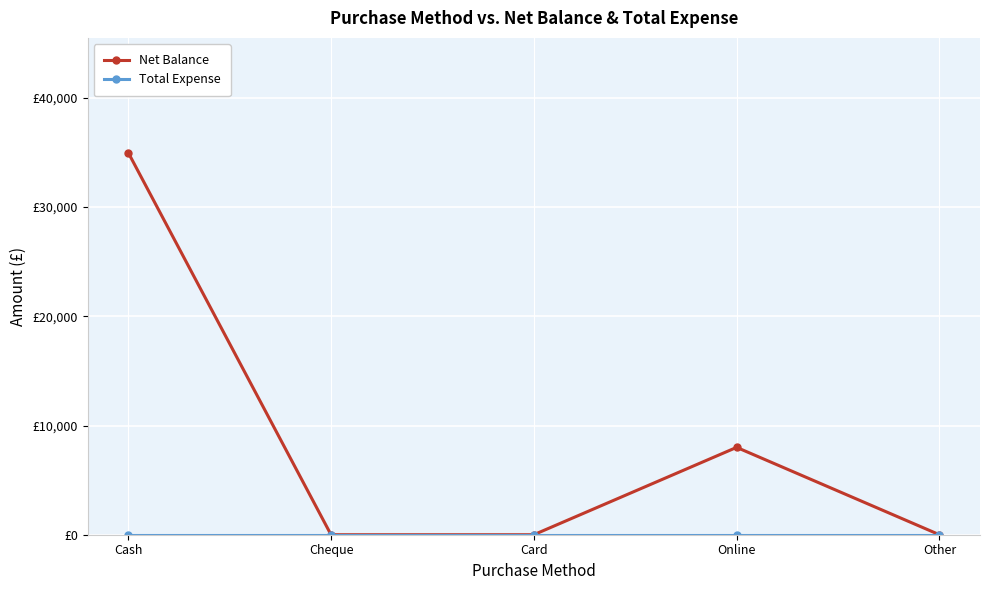

The value of Net Balance at Other is 0. True or false?

True